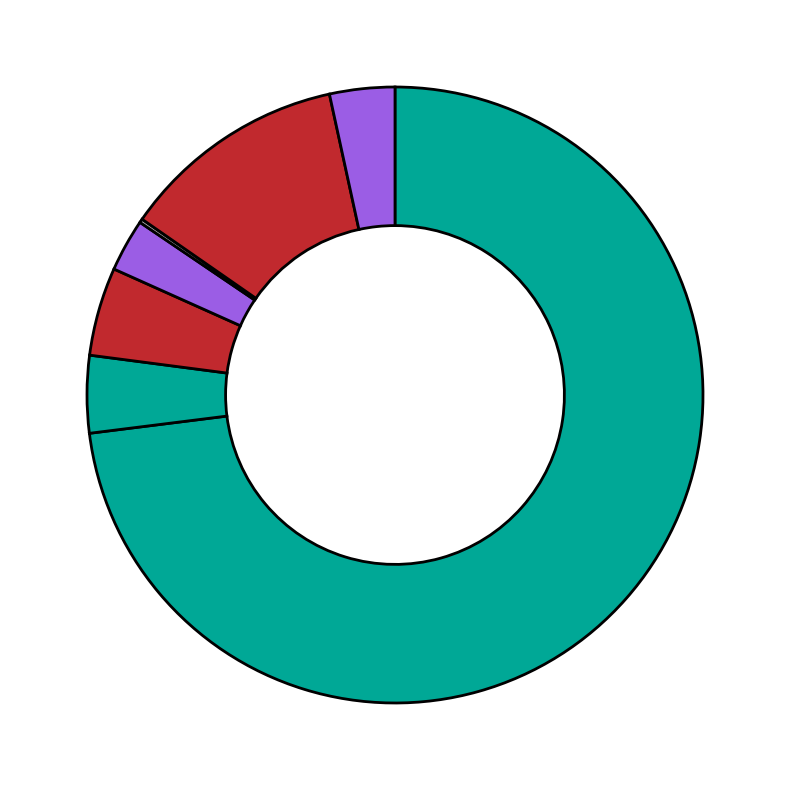

Which slice is the smallest?

Native Hawaiian and Other Pacific